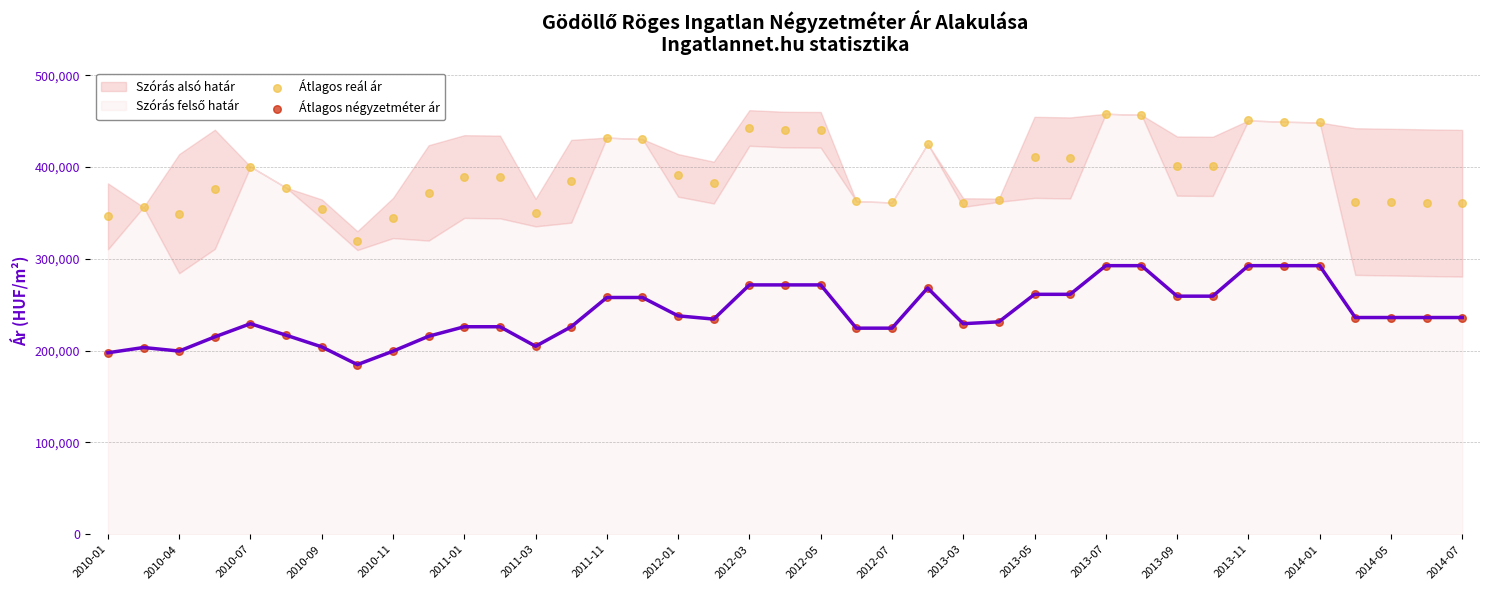

Across all data points, what is the range of Y values (max minus min)?

273184